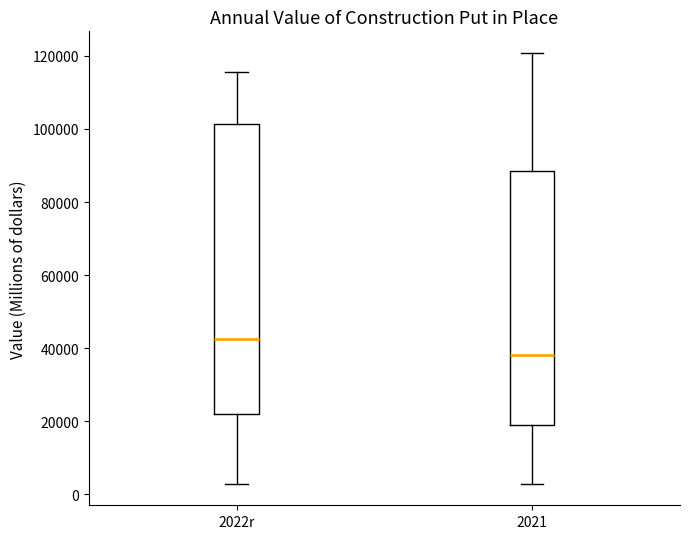

Which box is the tallest, from its lower edge to its upper edge?

2022r